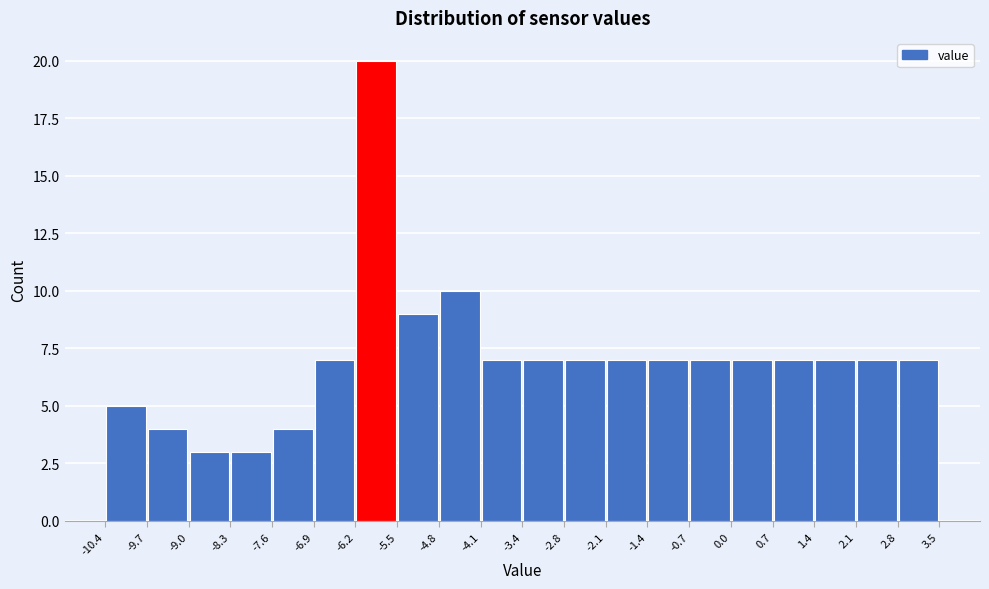

Reading left to right, transcribe this chart: for each bar, give the range it covers on the x-axis and its height. The values are not printed on the chart, so give them approximately, as read against the axis.

-10.4 to -9.7: 5
-9.7 to -9.0: 4
-9.0 to -8.3: 3
-8.3 to -7.6: 3
-7.6 to -6.9: 4
-6.9 to -6.2: 7
-6.2 to -5.5: 20
-5.5 to -4.8: 9
-4.8 to -4.1: 10
-4.1 to -3.4: 7
-3.4 to -2.8: 7
-2.8 to -2.1: 7
-2.1 to -1.4: 7
-1.4 to -0.7: 7
-0.7 to 0.0: 7
0.0 to 0.7: 7
0.7 to 1.4: 7
1.4 to 2.1: 7
2.1 to 2.8: 7
2.8 to 3.5: 7